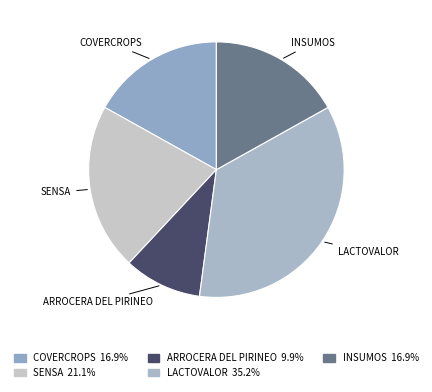

Is ARROCERA DEL PIRINEO the majority of the pie?

No